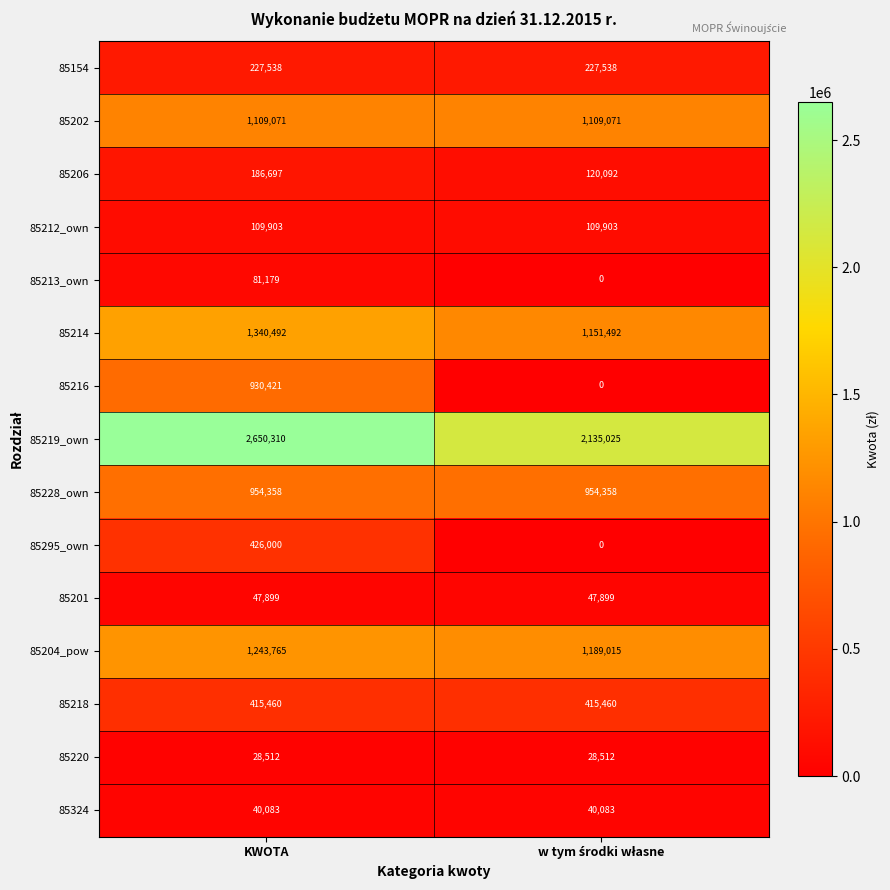

At which category is the sum across all series the highest?

KWOTA